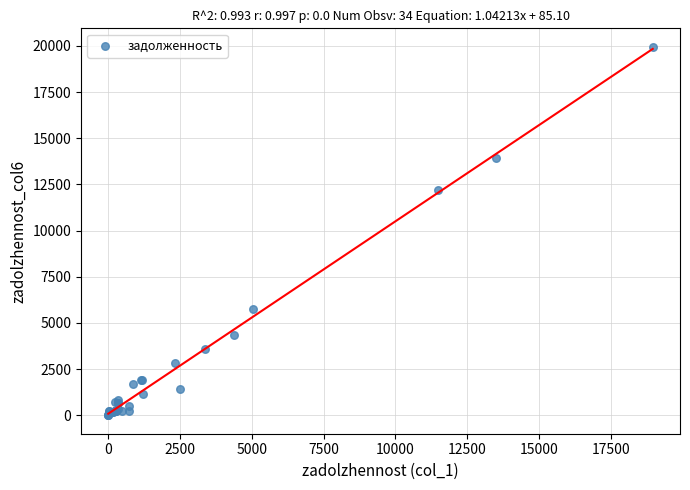

What Y value in the scatter plot is closest to 9979?

12187.6